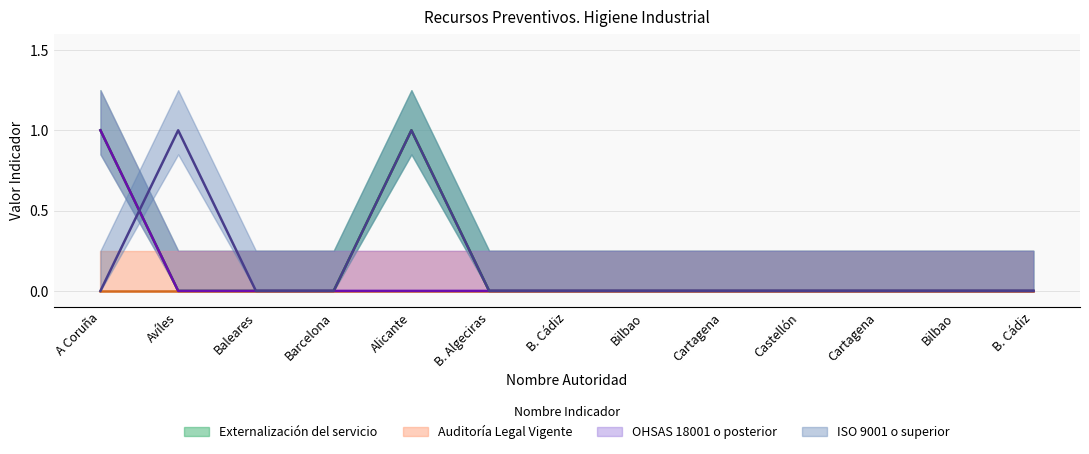

Which series ends up on top after the final intersection of ISO 9001 o superior and Externalización del servicio?

ISO 9001 o superior